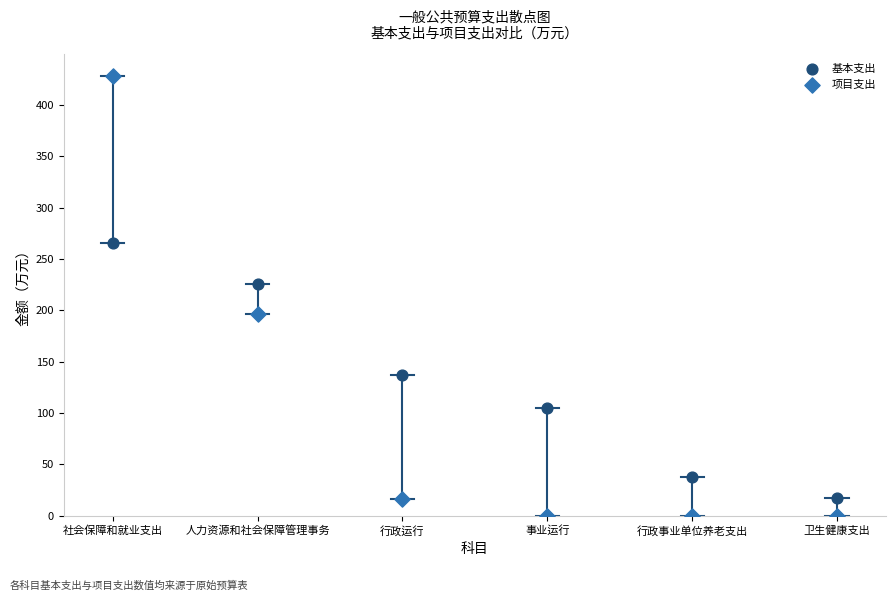

Which series contains the highest Y value?

项目支出